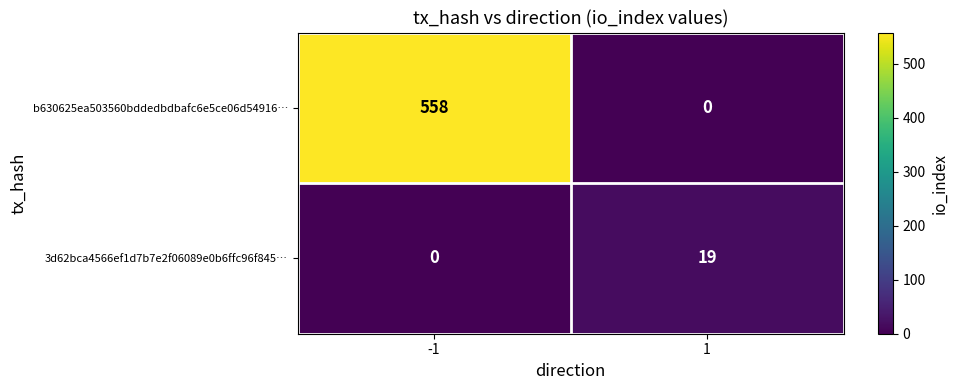

The b630625ea503560bddedbdbafc6e5ce06d54916… series shows 0 at 1. True or false?

True